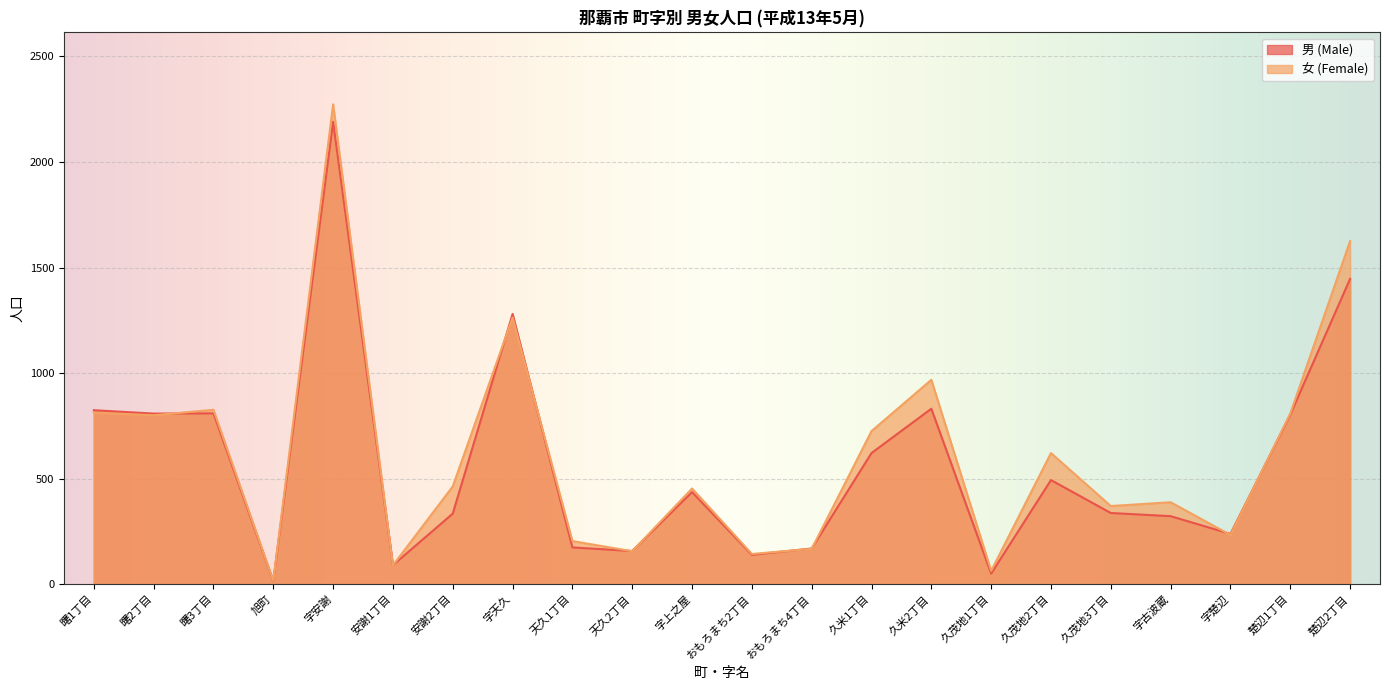

What is the difference between the second highest and second lowest values in the 男 (Male) series?

1396